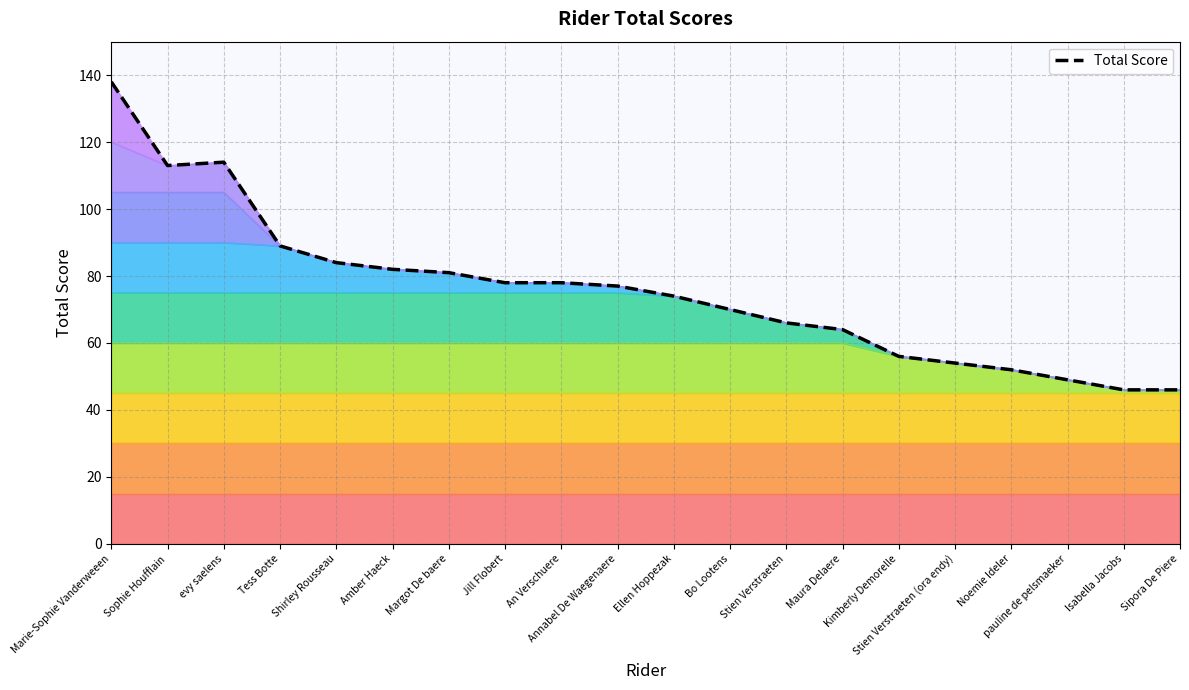

What is the sum of the values at Shirley Rousseau and Margot De baere?

165